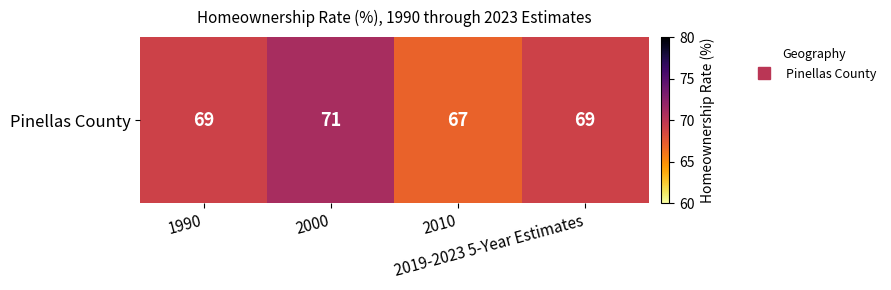

How many data points are less than 69?

1